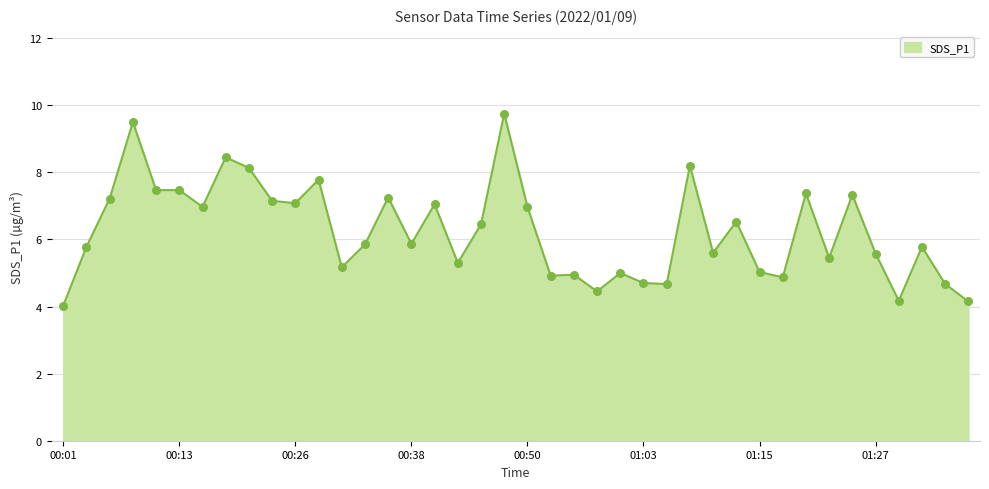

What is the minimum value shown in the chart?

4.0